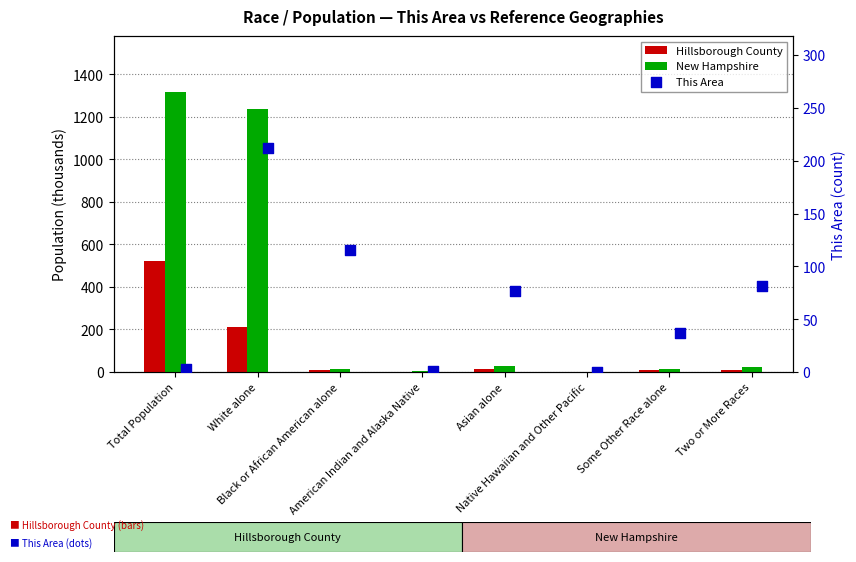

What are all the series names shown in the legend?

Hillsborough County, New Hampshire, This Area